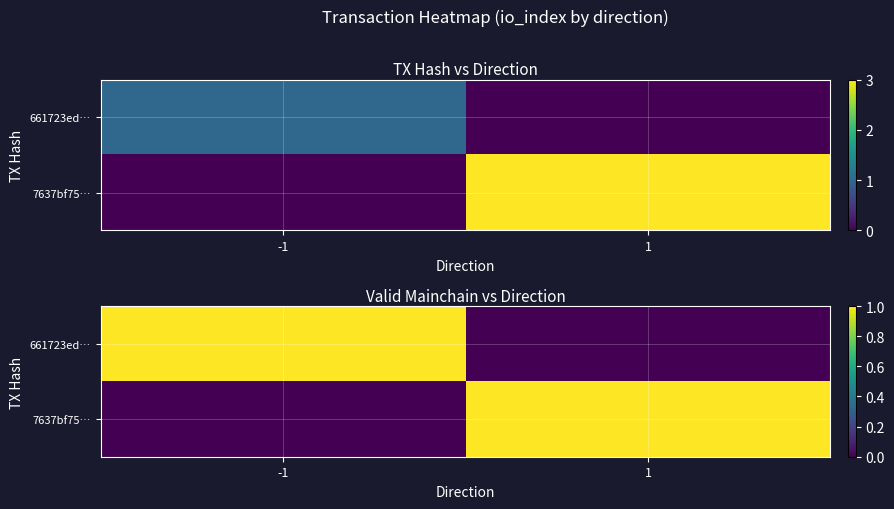

Where is 7637bf75… nearest to the value 0?

-1